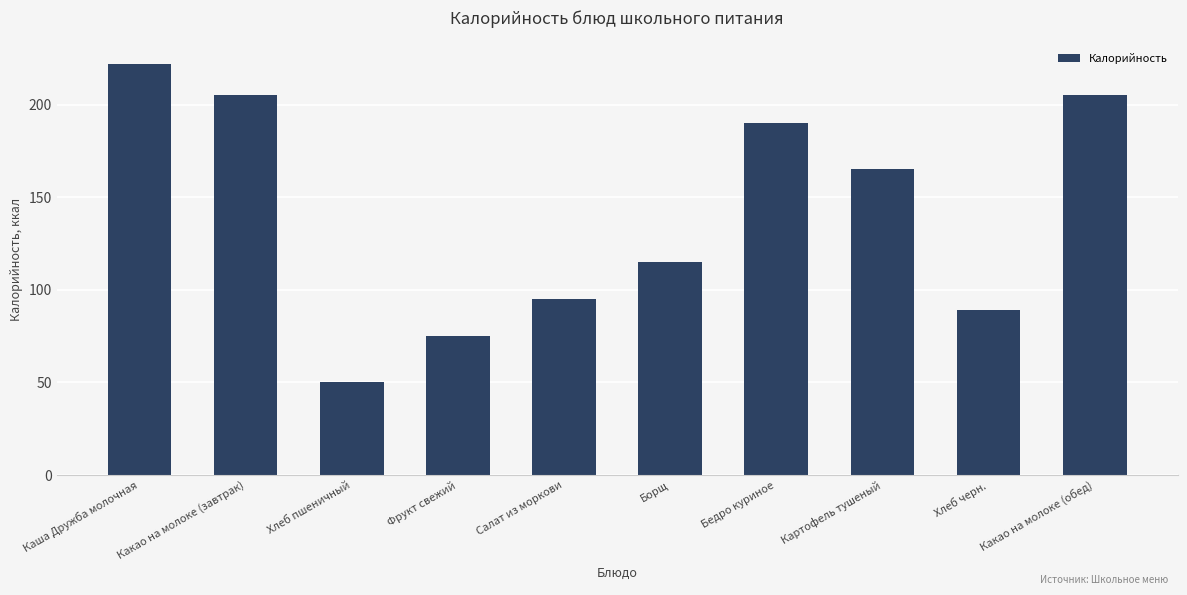

Are the bars horizontal?

No